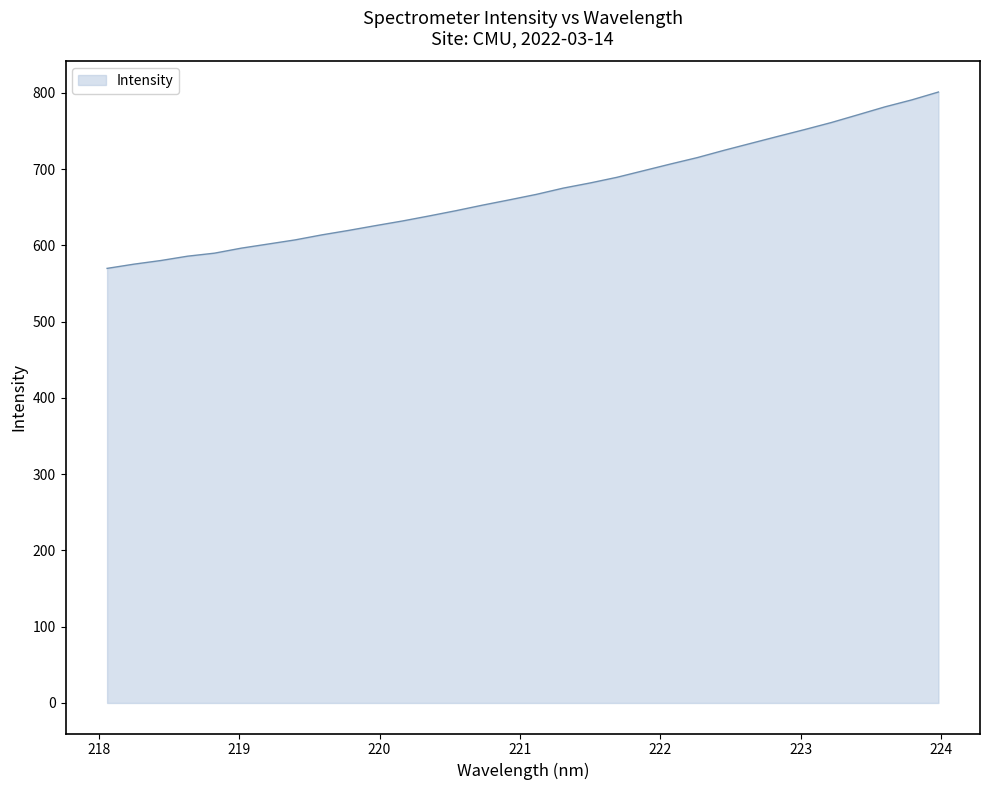

What is the difference between the maximum and minimum values?

231.2